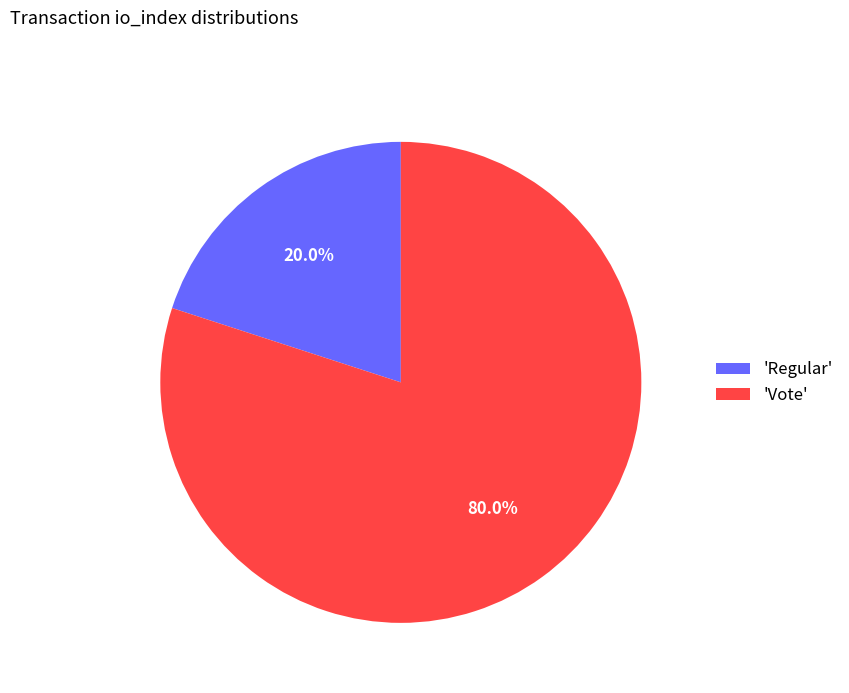

Which slice is the largest?

'Vote'